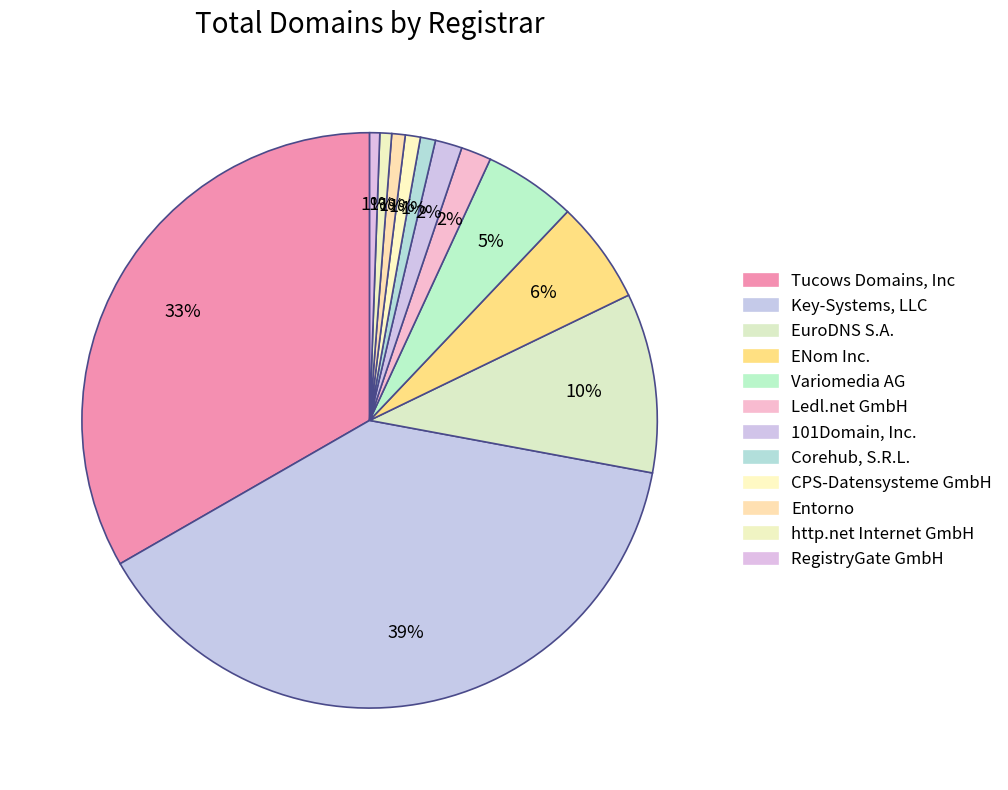

How many slices are in this pie chart?

12